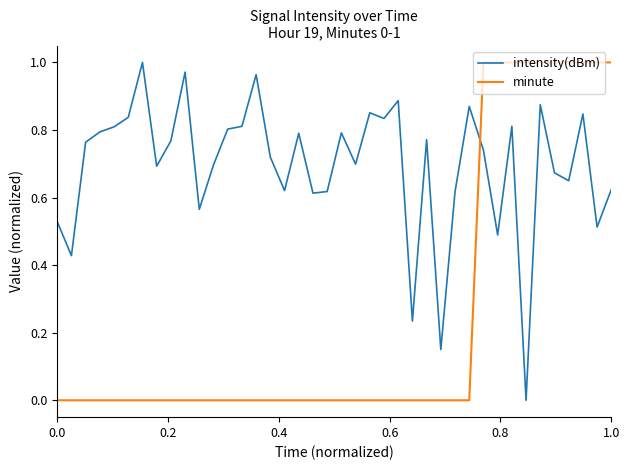

List the series in order of their overall mean, lowest first.

minute, intensity(dBm)